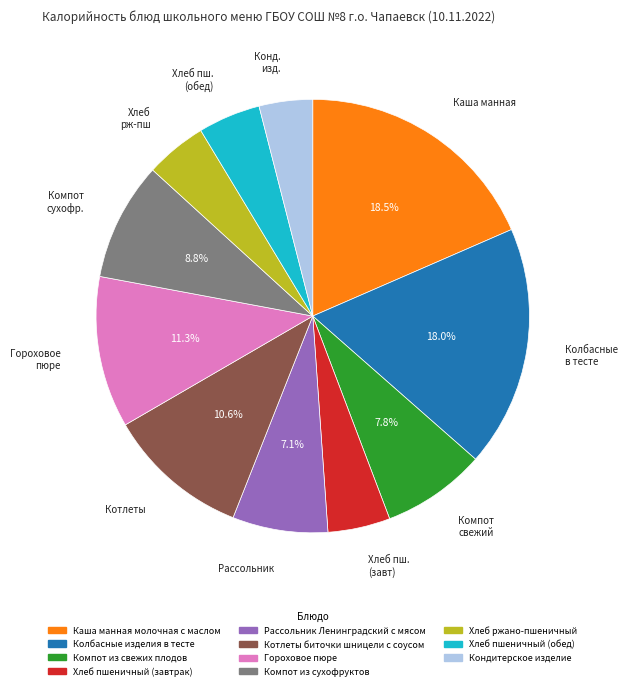

What percentage do Рассольник Ленинградский с мясом and Каша манная молочная с маслом together represent?

25.6%